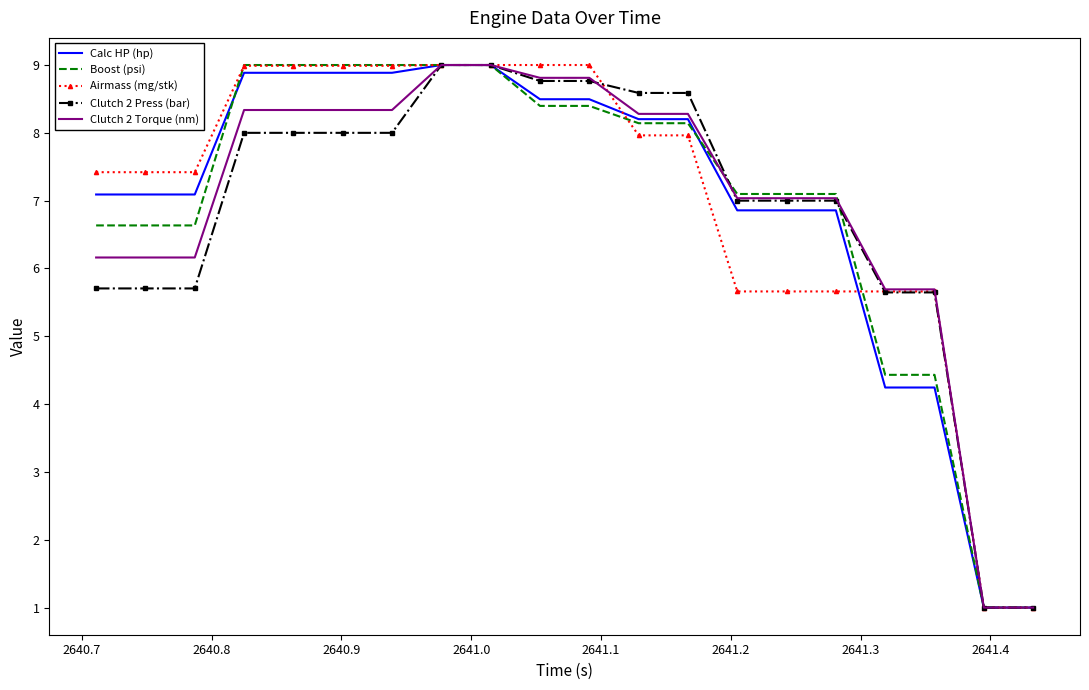

What is the sum of all Calc HP (hp) values?

139.3